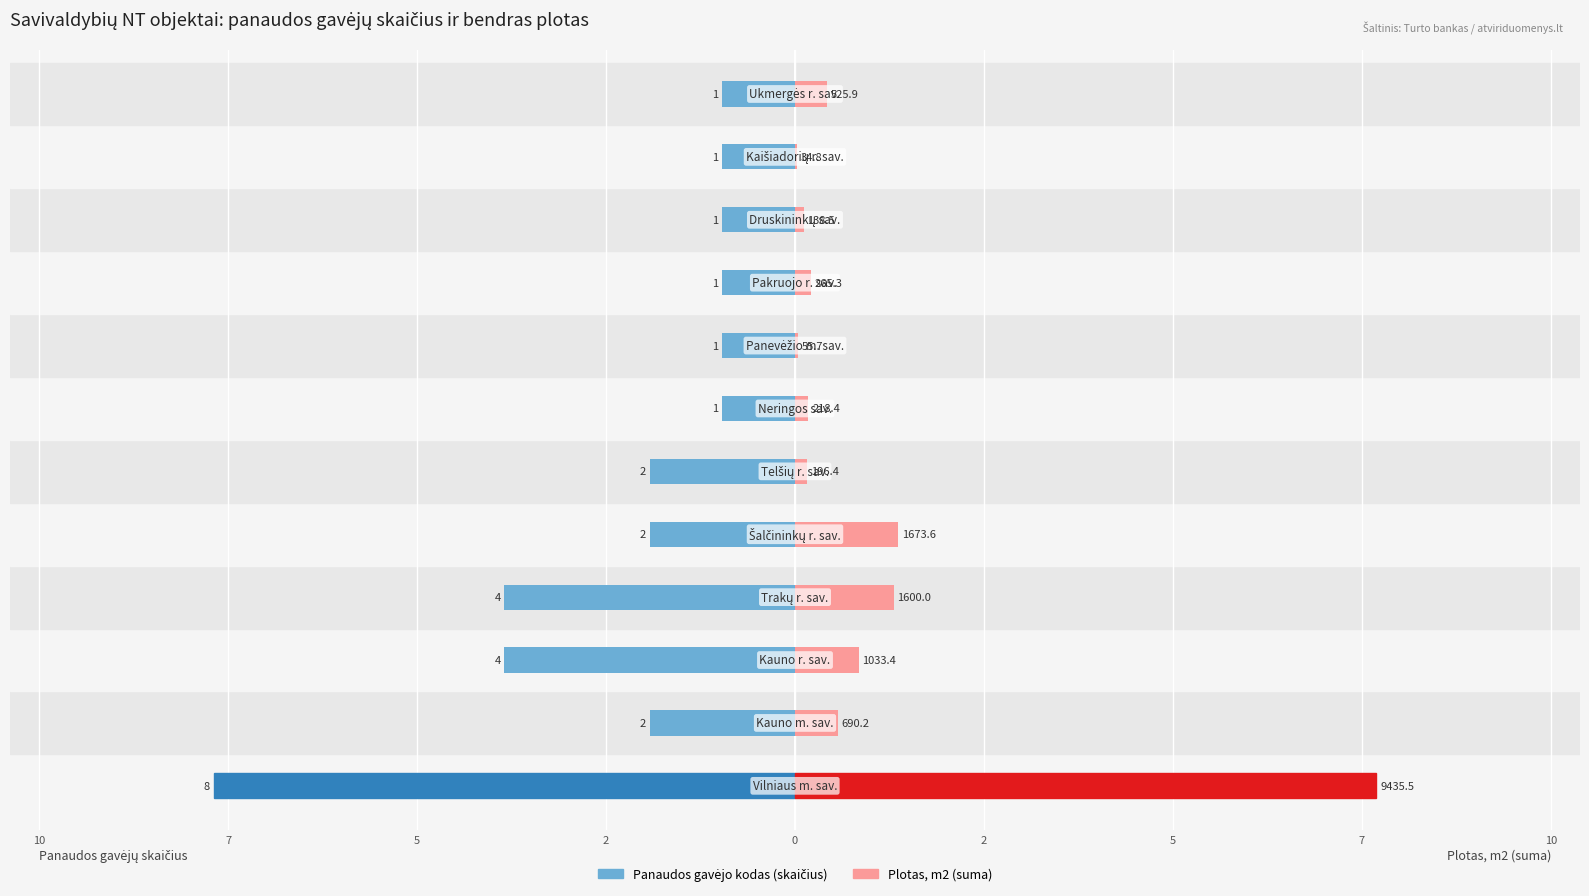

Rank the series by their average value, from lowest to highest.

Panaudos gavėjo kodas (skaičius), Plotas, m2 (suma)